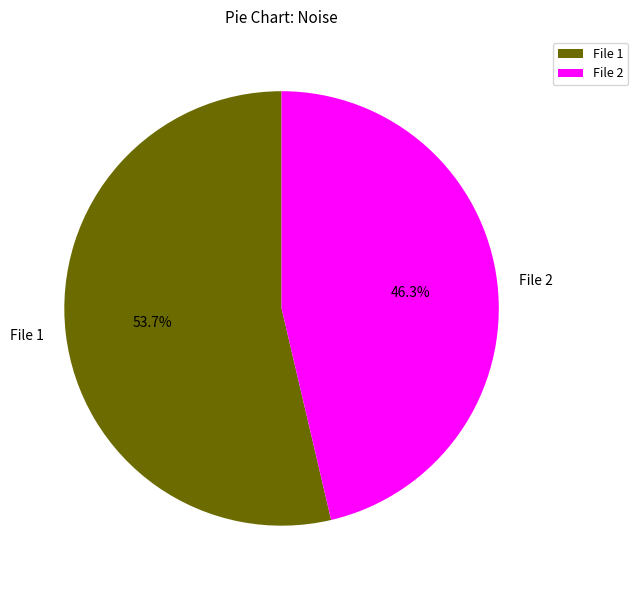

Which has a higher value, File 2 or File 1?

File 1